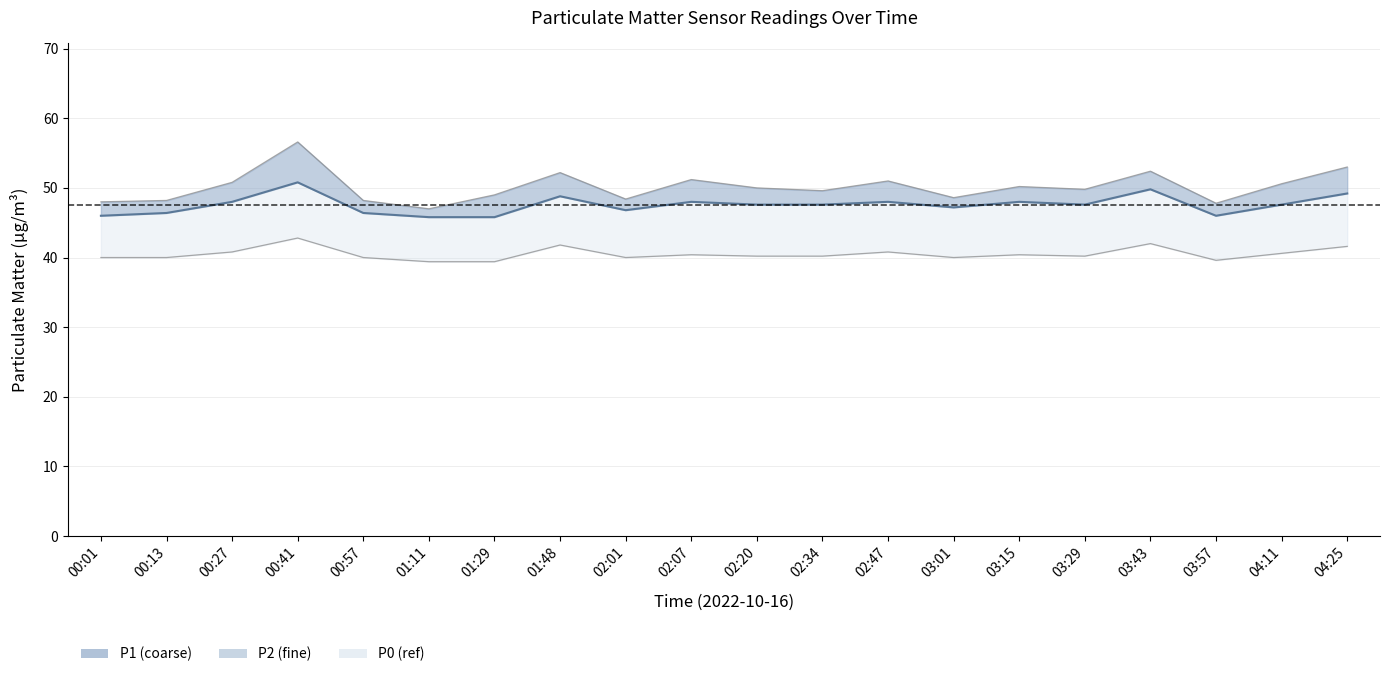

What is the sum of the values at 02:01 and 02:07?

94.8